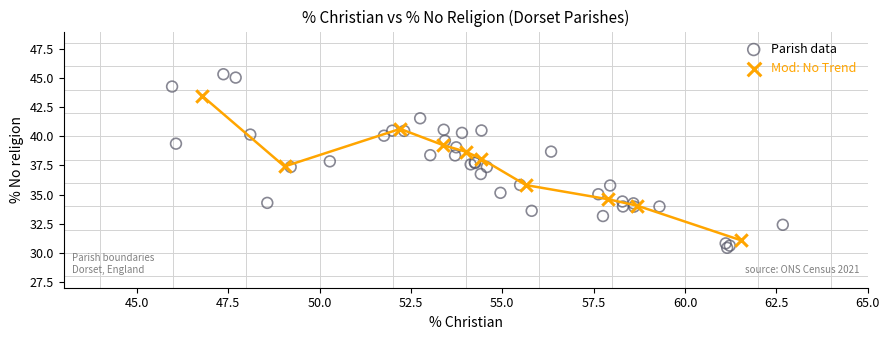

Which series has the largest Y range (max minus min)?

Parish data